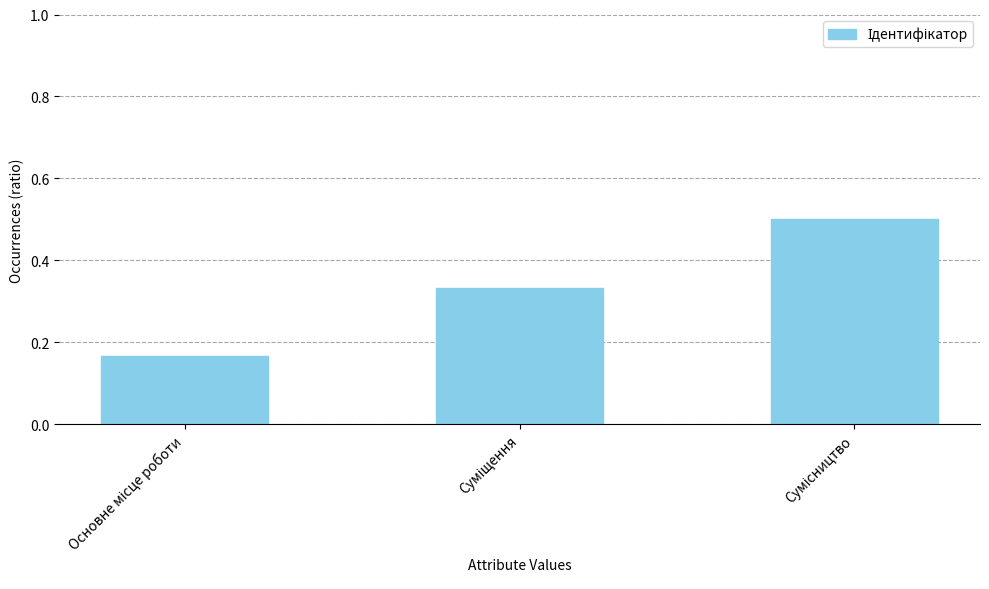

What is the sum of all values?

1.0